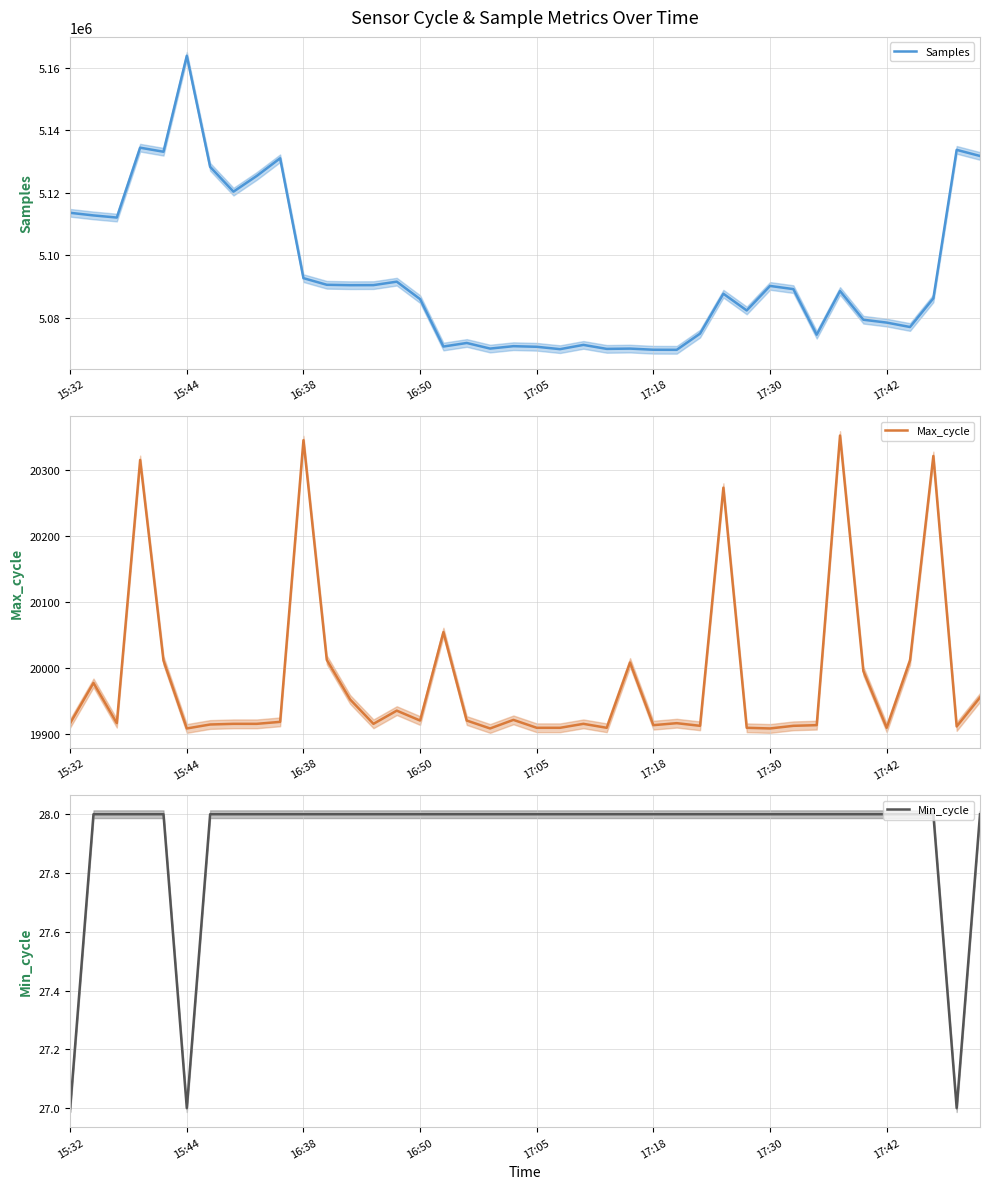

True or false: Min_cycle and Samples intersect in this chart.

False